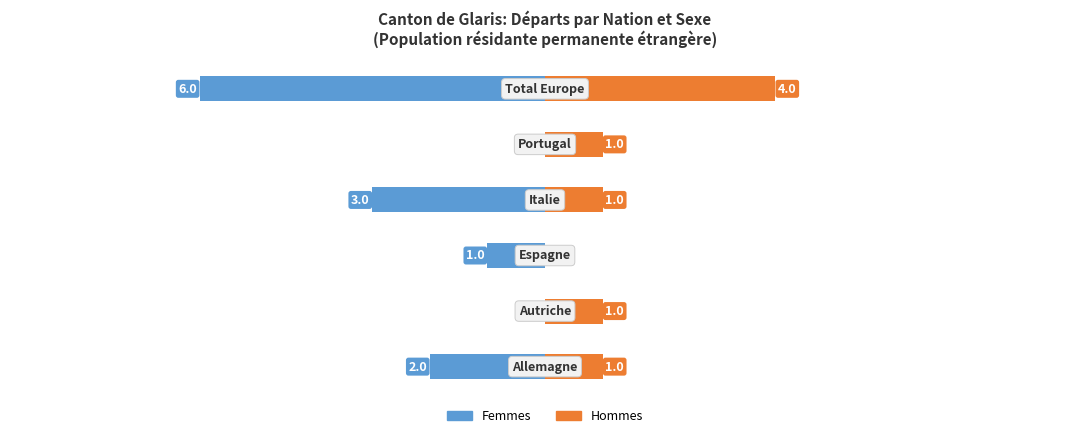

What is the sum of all Hommes (Total perm.) values?

8